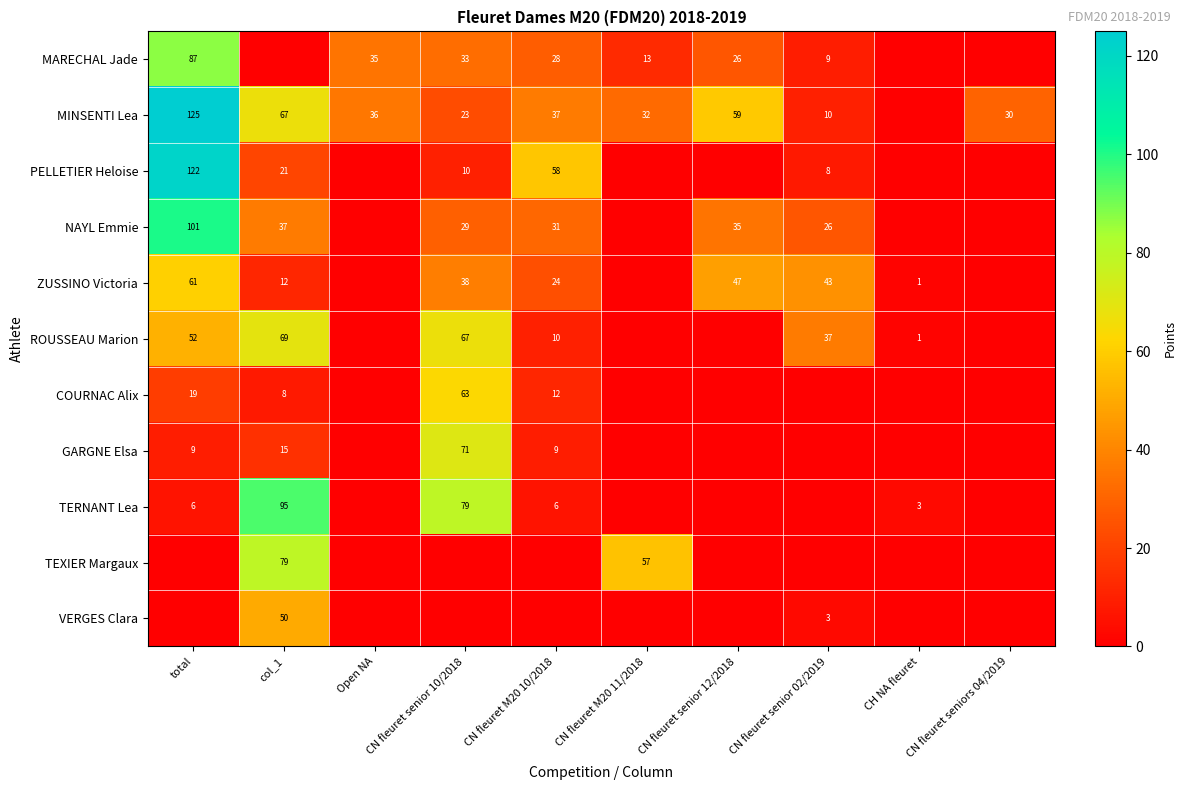

Is it true that TERNANT Lea equals 8 at CN fleuret M20 10/2018?

False